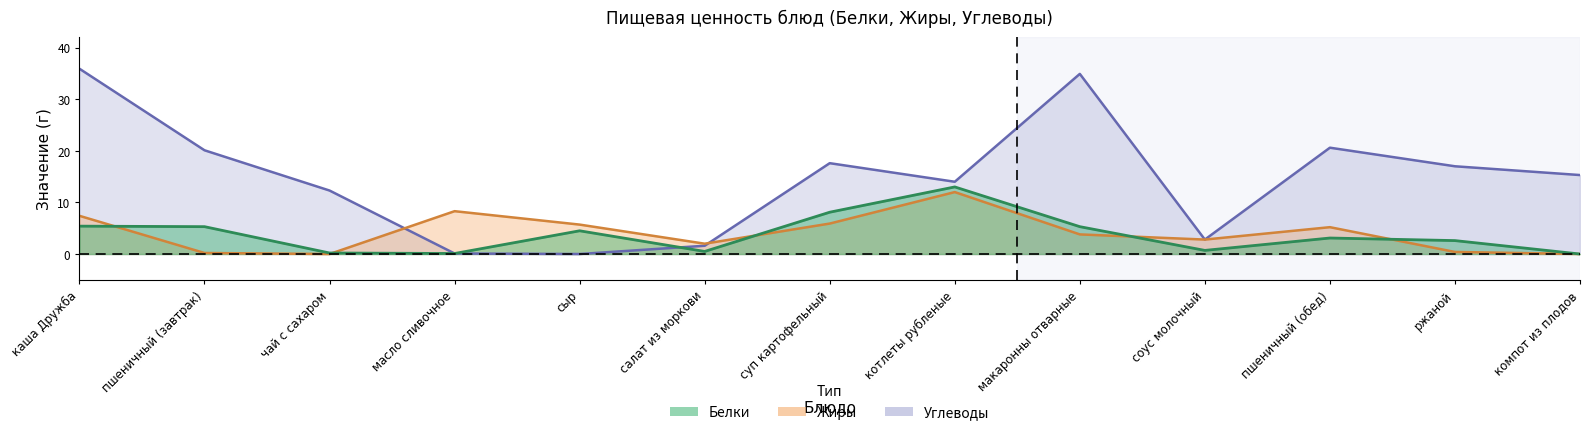

Read the Жиры value at ржаной.

0.4